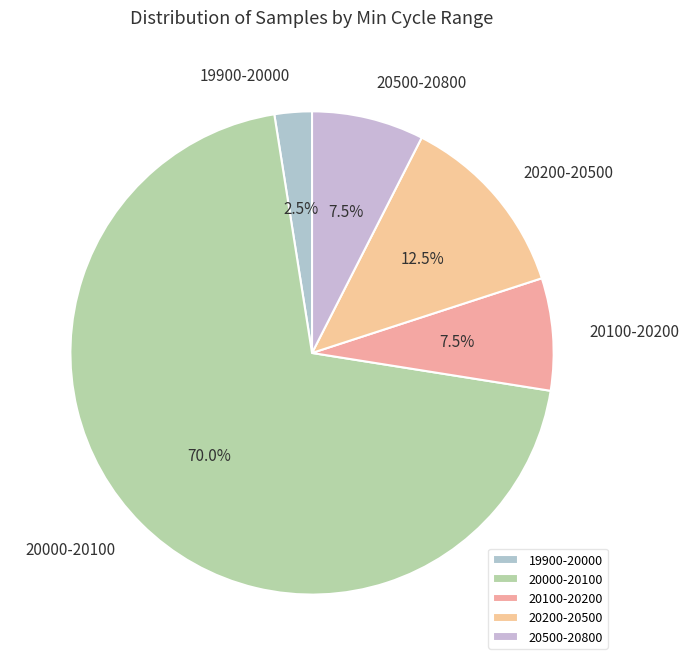

Do 20100-20200 and 20000-20100 together represent more than half of the pie?

Yes